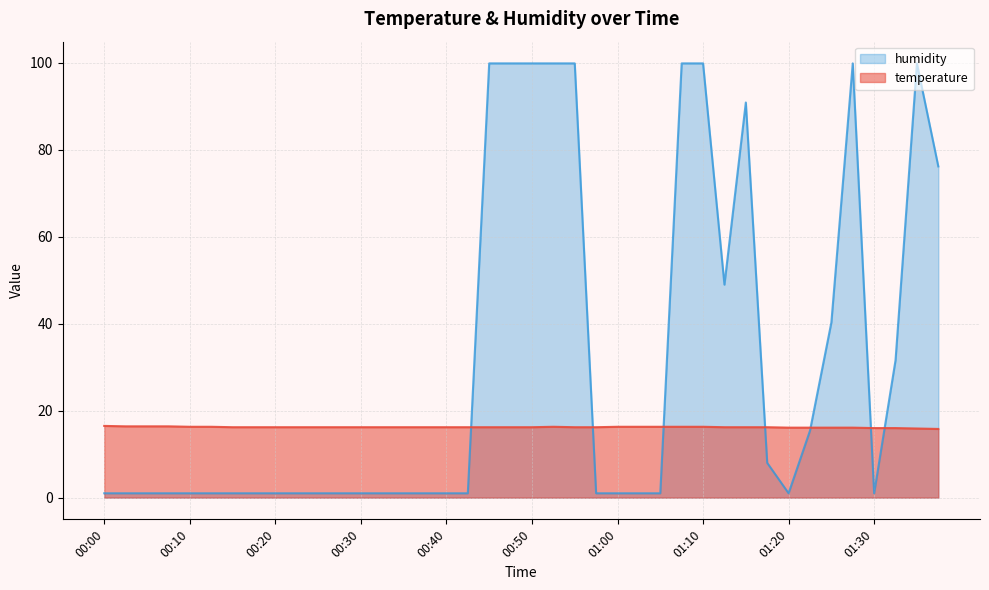

List the series in order of their overall mean, lowest first.

temperature, humidity